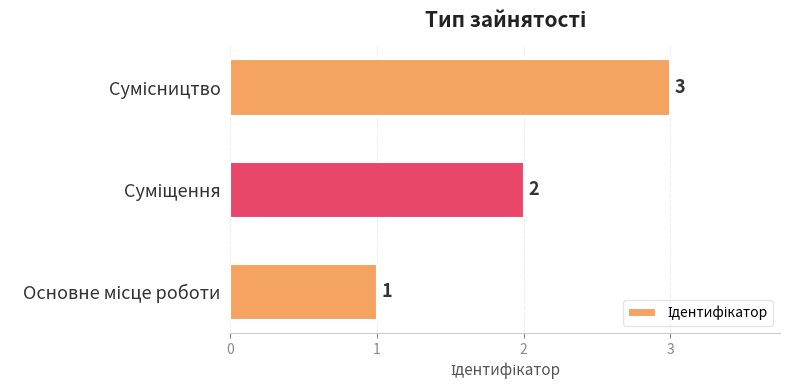

What is the greatest value displayed?

3